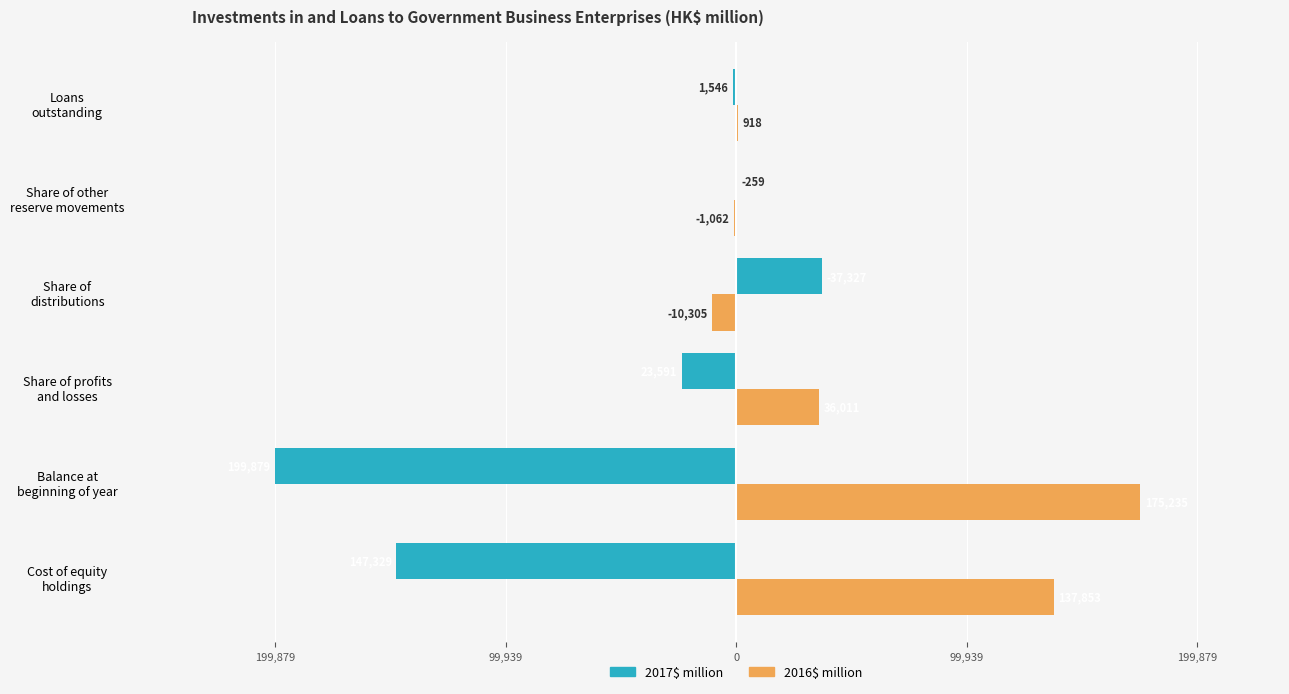

What is the greatest value displayed?

175235